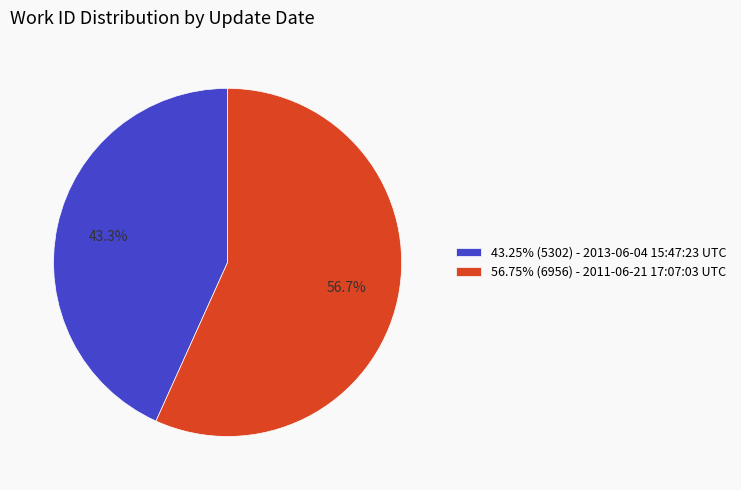

What is the ratio of the value at 56.75% (6956) - 2011-06-21 17:07:03 UTC to the value at 43.25% (5302) - 2013-06-04 15:47:23 UTC?

1.3